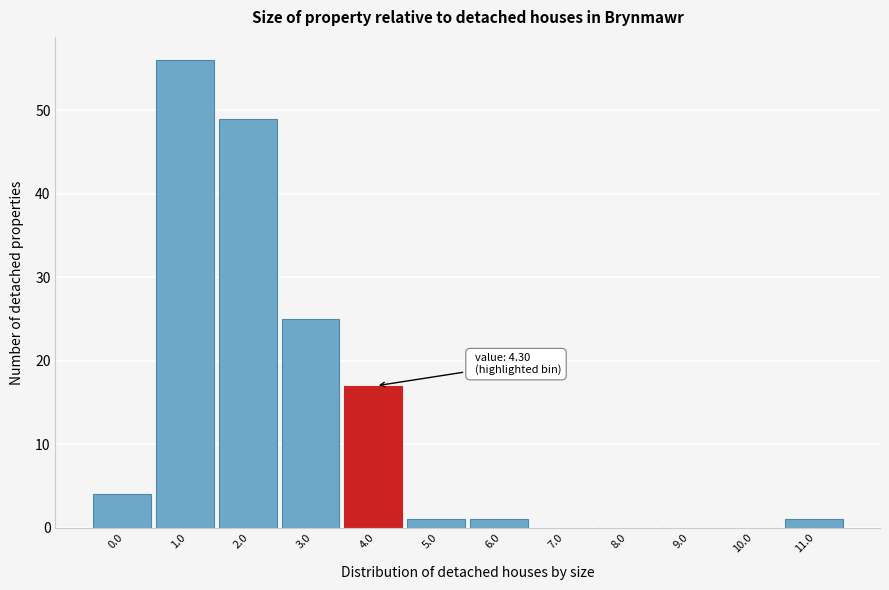

Reading right to left, what are all the values shown in this chart?

11.0=1	10.0=0	9.0=0	8.0=0	7.0=0	6.0=1	5.0=1	4.0=17	3.0=25	2.0=49	1.0=56	0.0=4